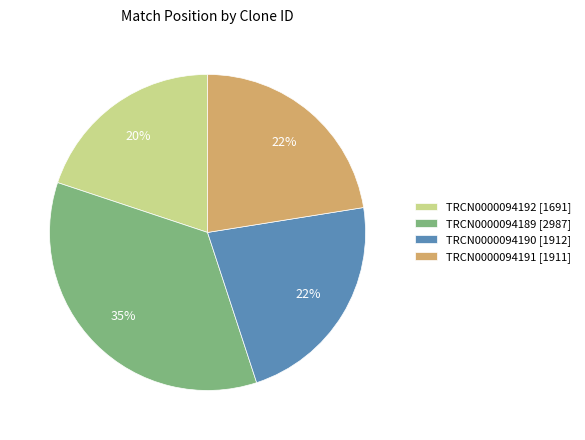

Count the number of slices in the pie.

4